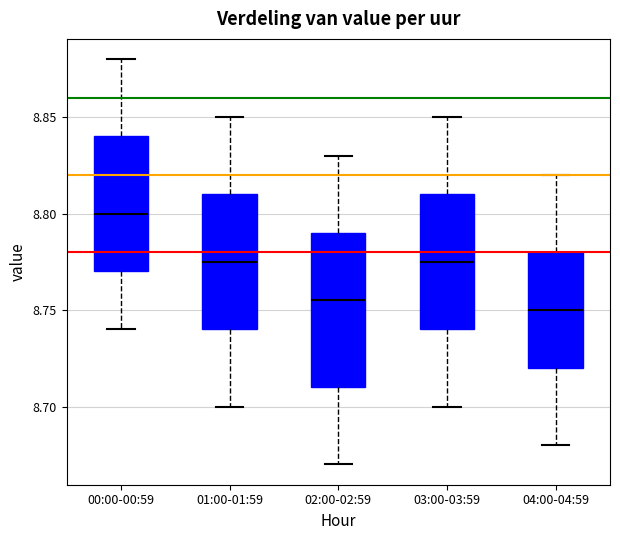

Reading left to right, read every box against the y-axis: the position of its median line, the range the box covers, and the ends of its whiskers. The values are not printed on the chart, so give them approximately, as read against the axis.

00:00-00:59: median 8.800, box 8.770 to 8.840, whiskers 8.740 to 8.880
01:00-01:59: median 8.775, box 8.740 to 8.810, whiskers 8.700 to 8.850
02:00-02:59: median 8.755, box 8.710 to 8.790, whiskers 8.670 to 8.830
03:00-03:59: median 8.775, box 8.740 to 8.810, whiskers 8.700 to 8.850
04:00-04:59: median 8.750, box 8.720 to 8.780, whiskers 8.680 to 8.820